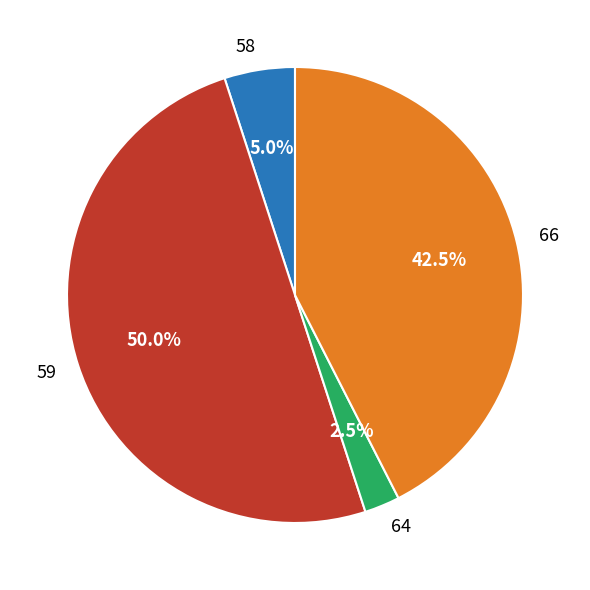

Which slice is the largest?

59